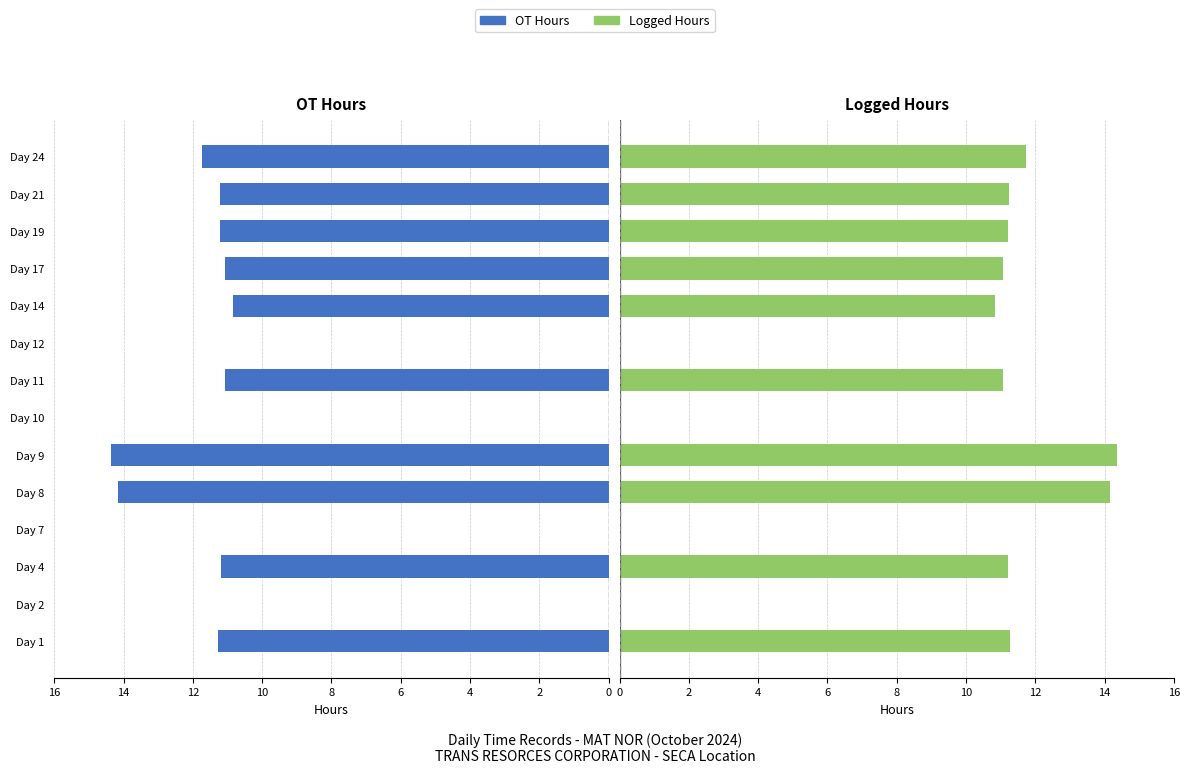

What is the average value of the Logged Hours series?

8.4